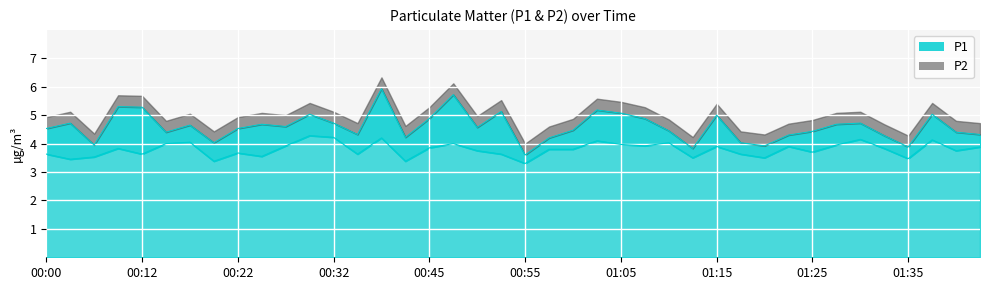

What is the difference between the highest and lowest values at 01:35?

0.4